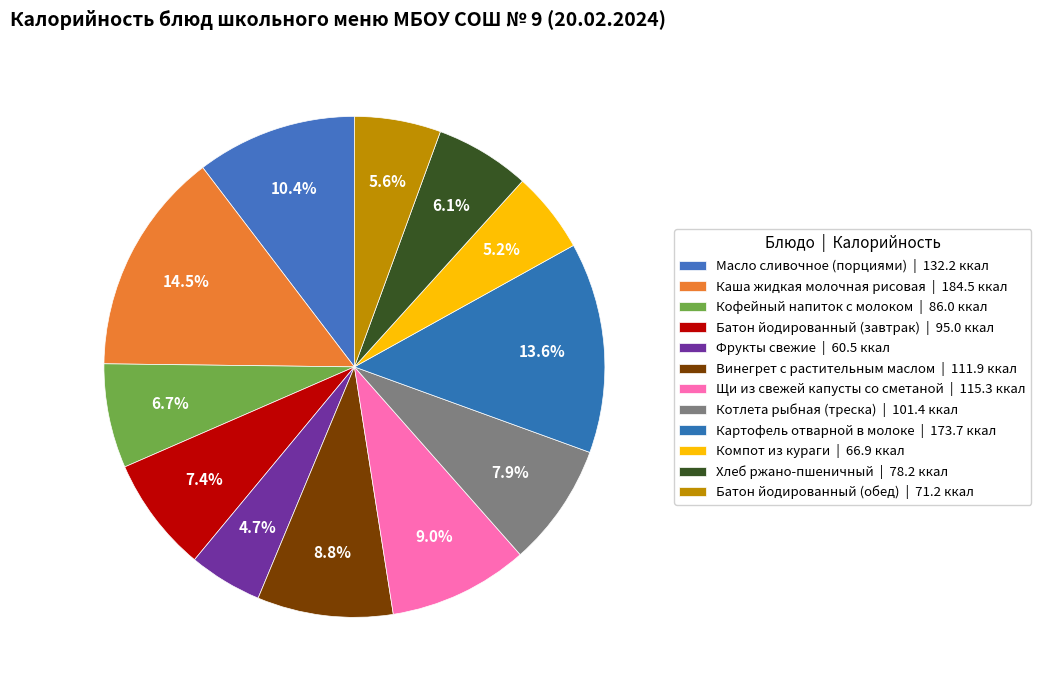

What percentage is the Хлеб ржано-пшеничный slice, to the nearest percent?

6%